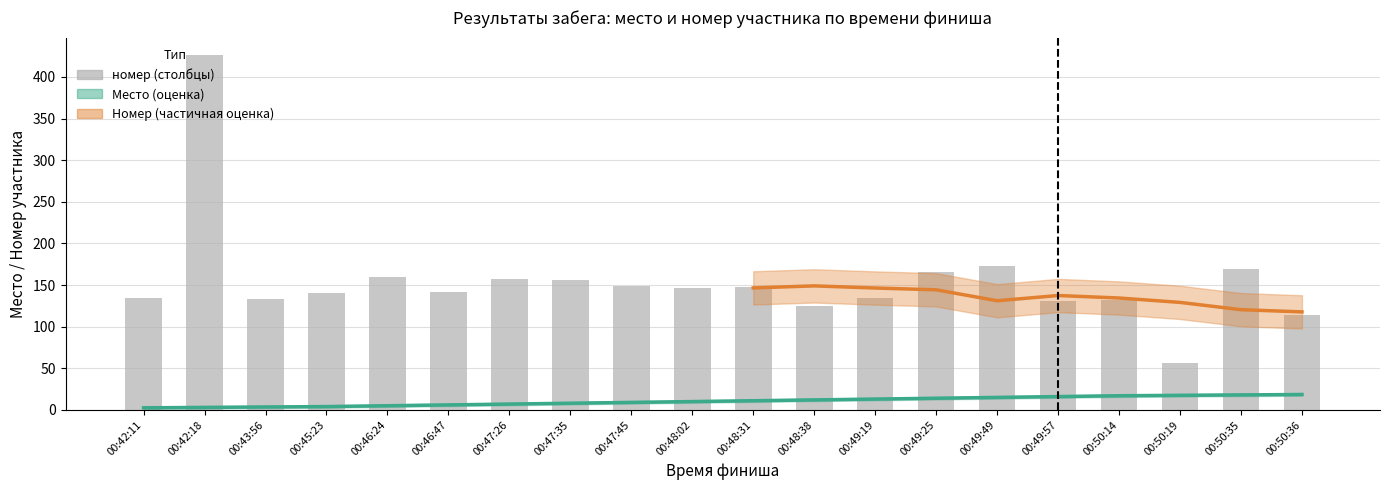

The Место series shows 8.5 at 00:50:14. True or false?

False